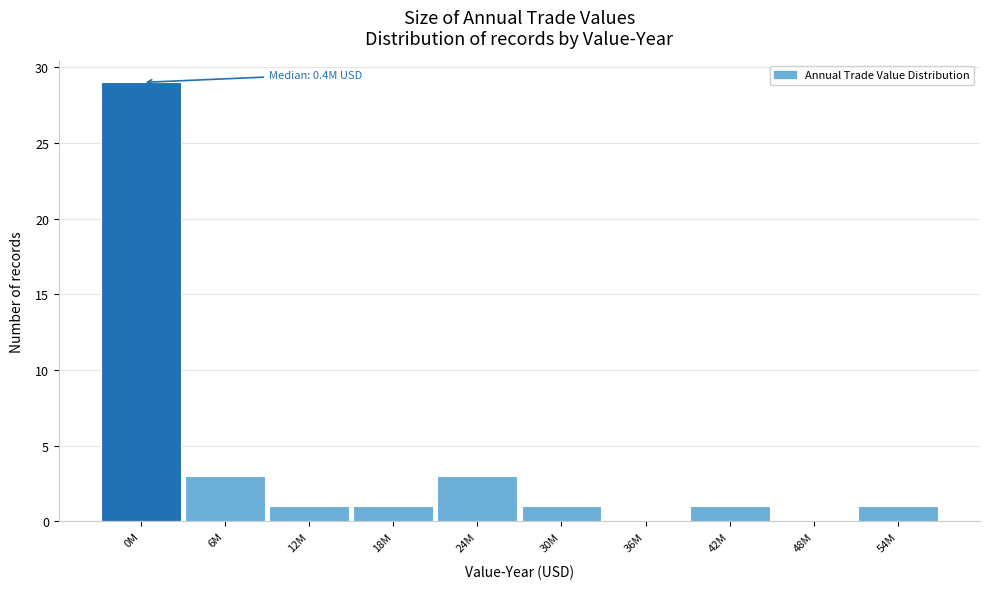

Reading right to left, what are all the values shown in this chart?

54M=1	48M=0	42M=1	36M=0	30M=1	24M=3	18M=1	12M=1	6M=3	0M=29